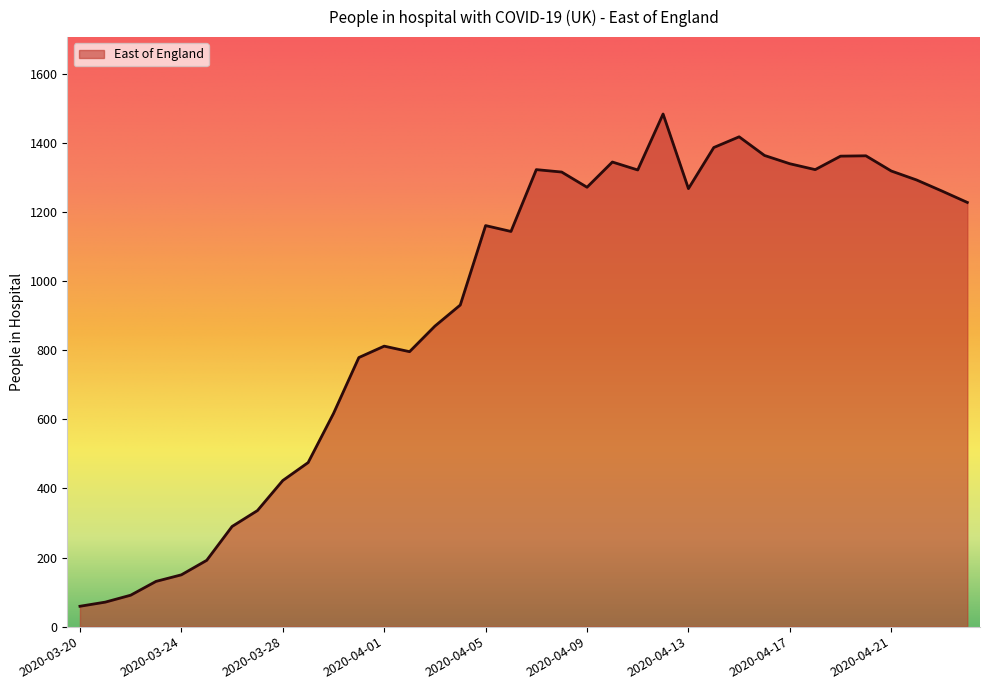

Does the chart display data point markers on the line(s)?

No